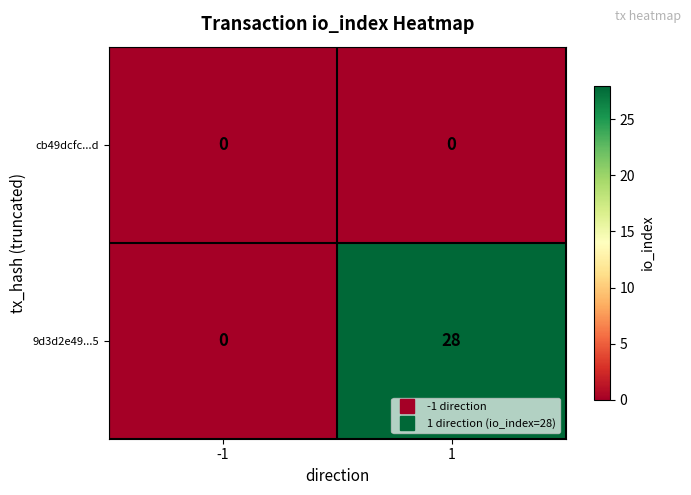

What is the sum of all 9d3d2e49...5 values?

28